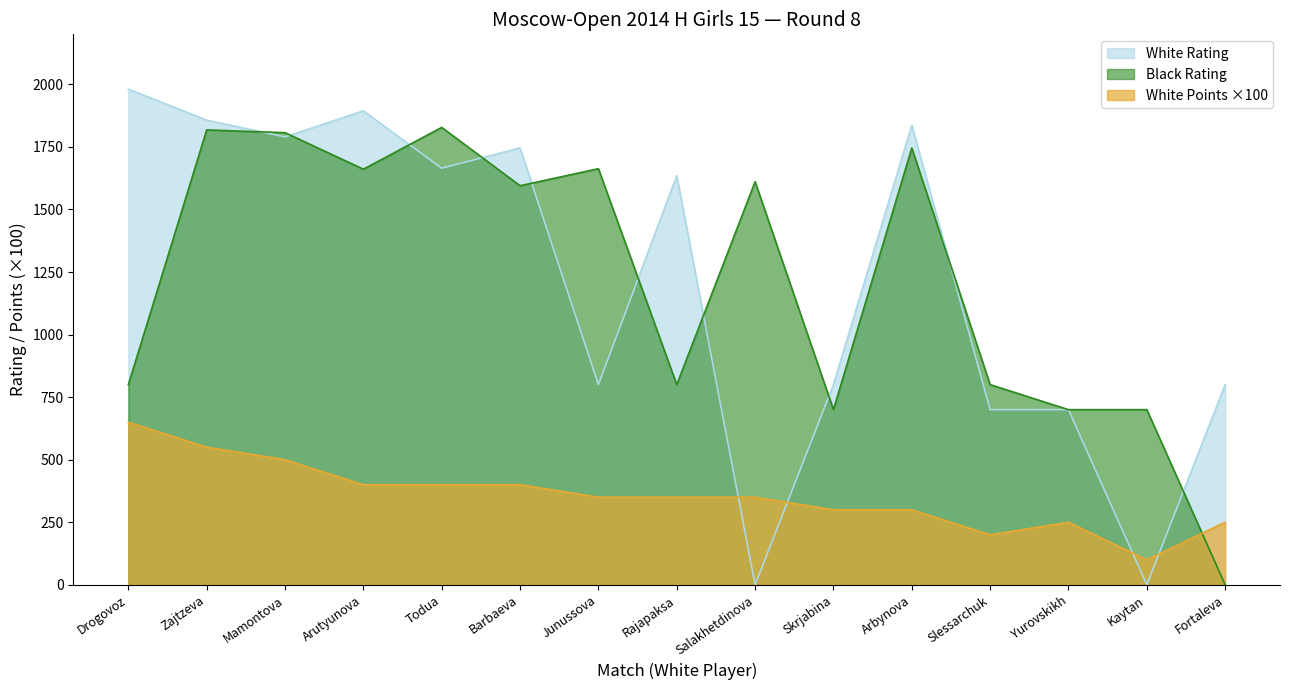

The White Points series shows 74 at Yurovskikh. True or false?

False